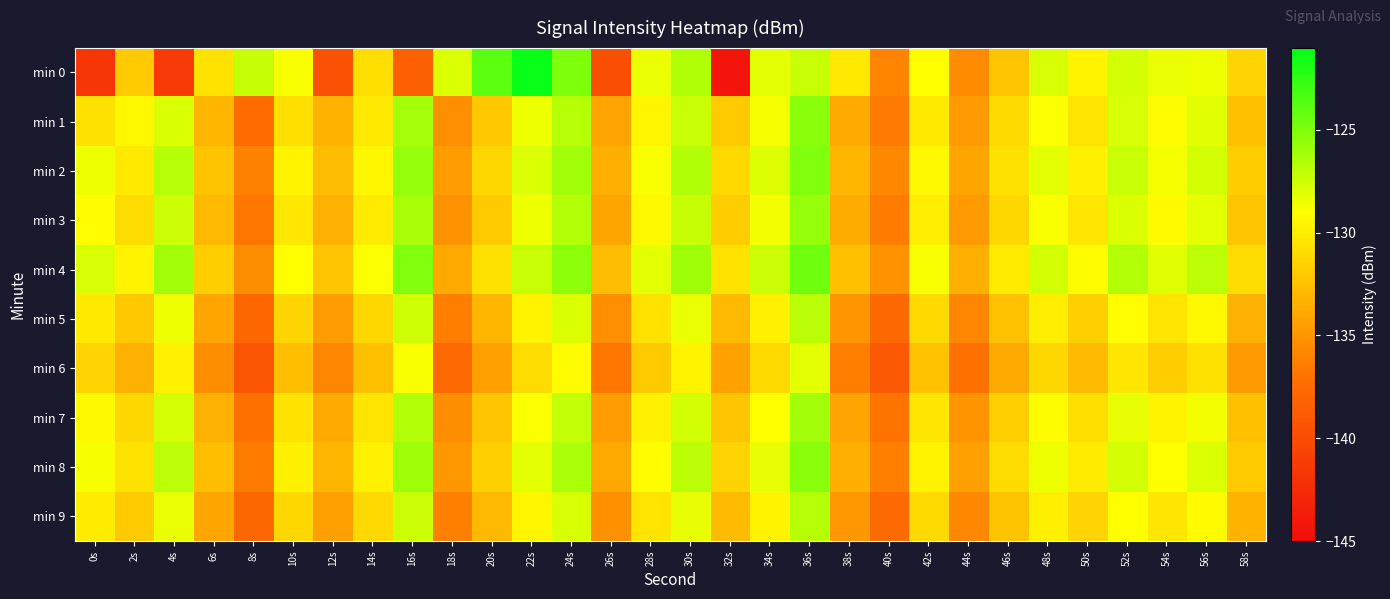

Reading right to left, list all the values displayed in this chart.

min 0: 58s=-131.4	56s=-128.5	54s=-128.3	52s=-127.6	50s=-129.6	48s=-127.8	46s=-132.3	44s=-135.6	42s=-129.0	40s=-135.9	38s=-130.2	36s=-127.3	34s=-128.2	32s=-144.3	30s=-126.6	28s=-128.3	26s=-139.8	24s=-125.0	22s=-121.4	20s=-124.0	18s=-127.9	16s=-138.4	14s=-130.9	12s=-139.6	10s=-128.8	8s=-127.2	6s=-130.7	4s=-141.3	2s=-132.0	0s=-141.8
min 1: 58s=-132.6	56s=-128.1	54s=-129.2	52s=-127.8	50s=-130.5	48s=-128.9	46s=-131.1	44s=-134.7	42s=-130.2	40s=-136.5	38s=-133.8	36s=-125.4	34s=-128.7	32s=-131.9	30s=-127.3	28s=-129.6	26s=-134.2	24s=-126.8	22s=-128.5	20s=-132.1	18s=-135.4	16s=-126.2	14s=-130.2	12s=-133.3	10s=-130.8	8s=-137.5	6s=-133.1	4s=-127.9	2s=-129.4	0s=-130.7
min 2: 58s=-131.8	56s=-127.6	54s=-128.7	52s=-127.3	50s=-129.9	48s=-128.2	46s=-130.7	44s=-134.1	42s=-129.4	40s=-135.8	38s=-133.1	36s=-125.1	34s=-128.0	32s=-131.2	30s=-126.6	28s=-128.8	26s=-133.5	24s=-126.1	22s=-127.9	20s=-131.3	18s=-134.6	16s=-125.7	14s=-129.5	12s=-132.8	10s=-129.7	8s=-136.1	6s=-132.4	4s=-126.8	2s=-130.2	0s=-128.5
min 3: 58s=-132.2	56s=-128.2	54s=-129.3	52s=-127.9	50s=-130.4	48s=-128.8	46s=-131.3	44s=-134.7	42s=-130.0	40s=-136.4	38s=-133.7	36s=-125.7	34s=-128.6	32s=-131.8	30s=-127.2	28s=-129.4	26s=-134.1	24s=-126.7	22s=-128.5	20s=-131.9	18s=-135.2	16s=-126.3	14s=-130.1	12s=-133.4	10s=-130.3	8s=-136.7	6s=-133.0	4s=-127.4	2s=-131.0	0s=-129.1
min 4: 58s=-131.0	56s=-127.0	54s=-128.1	52s=-126.7	50s=-129.2	48s=-127.6	46s=-130.1	44s=-133.5	42s=-128.8	40s=-135.2	38s=-132.6	36s=-124.5	34s=-127.4	32s=-130.6	30s=-126.0	28s=-128.2	26s=-132.8	24s=-125.5	22s=-127.3	20s=-130.7	18s=-133.9	16s=-125.1	14s=-128.9	12s=-132.2	10s=-129.0	8s=-135.5	6s=-131.8	4s=-126.1	2s=-129.7	0s=-127.8
min 5: 58s=-133.4	56s=-129.4	54s=-130.5	52s=-129.1	50s=-131.6	48s=-130.0	46s=-132.5	44s=-135.9	42s=-131.2	40s=-137.7	38s=-135.0	36s=-126.9	34s=-129.8	32s=-133.0	30s=-128.4	28s=-130.6	26s=-135.4	24s=-127.9	22s=-129.7	20s=-133.1	18s=-136.3	16s=-127.5	14s=-131.3	12s=-134.6	10s=-131.4	8s=-137.9	6s=-134.2	4s=-128.5	2s=-132.1	0s=-130.2
min 6: 58s=-134.7	56s=-130.7	54s=-131.8	52s=-130.4	50s=-132.9	48s=-131.3	46s=-133.8	44s=-137.2	42s=-132.5	40s=-139.0	38s=-136.3	36s=-128.2	34s=-131.1	32s=-134.3	30s=-129.7	28s=-131.9	26s=-136.7	24s=-129.2	22s=-131.0	20s=-134.4	18s=-137.6	16s=-128.8	14s=-132.6	12s=-135.9	10s=-132.7	8s=-139.2	6s=-135.5	4s=-129.8	2s=-133.4	0s=-131.5
min 7: 58s=-132.6	56s=-128.6	54s=-129.7	52s=-128.3	50s=-130.8	48s=-129.2	46s=-131.7	44s=-135.1	42s=-130.4	40s=-136.9	38s=-134.2	36s=-126.1	34s=-129.0	32s=-132.2	30s=-127.6	28s=-129.8	26s=-134.6	24s=-127.1	22s=-128.9	20s=-132.3	18s=-135.5	16s=-126.7	14s=-130.5	12s=-133.8	10s=-130.6	8s=-137.1	6s=-133.4	4s=-127.7	2s=-131.3	0s=-129.4
min 8: 58s=-131.9	56s=-127.9	54s=-129.0	52s=-127.6	50s=-130.1	48s=-128.5	46s=-131.0	44s=-134.4	42s=-129.7	40s=-136.2	38s=-133.5	36s=-125.4	34s=-128.3	32s=-131.5	30s=-126.9	28s=-129.1	26s=-133.9	24s=-126.4	22s=-128.2	20s=-131.6	18s=-134.8	16s=-126.0	14s=-129.8	12s=-133.1	10s=-129.9	8s=-136.4	6s=-132.7	4s=-127.0	2s=-130.6	0s=-128.7
min 9: 58s=-133.3	56s=-129.3	54s=-130.4	52s=-129.0	50s=-131.5	48s=-129.9	46s=-132.4	44s=-135.8	42s=-131.1	40s=-137.6	38s=-134.9	36s=-126.8	34s=-129.7	32s=-132.9	30s=-128.3	28s=-130.5	26s=-135.3	24s=-127.8	22s=-129.6	20s=-133.0	18s=-136.2	16s=-127.4	14s=-131.2	12s=-134.5	10s=-131.3	8s=-137.8	6s=-134.1	4s=-128.4	2s=-132.0	0s=-130.1